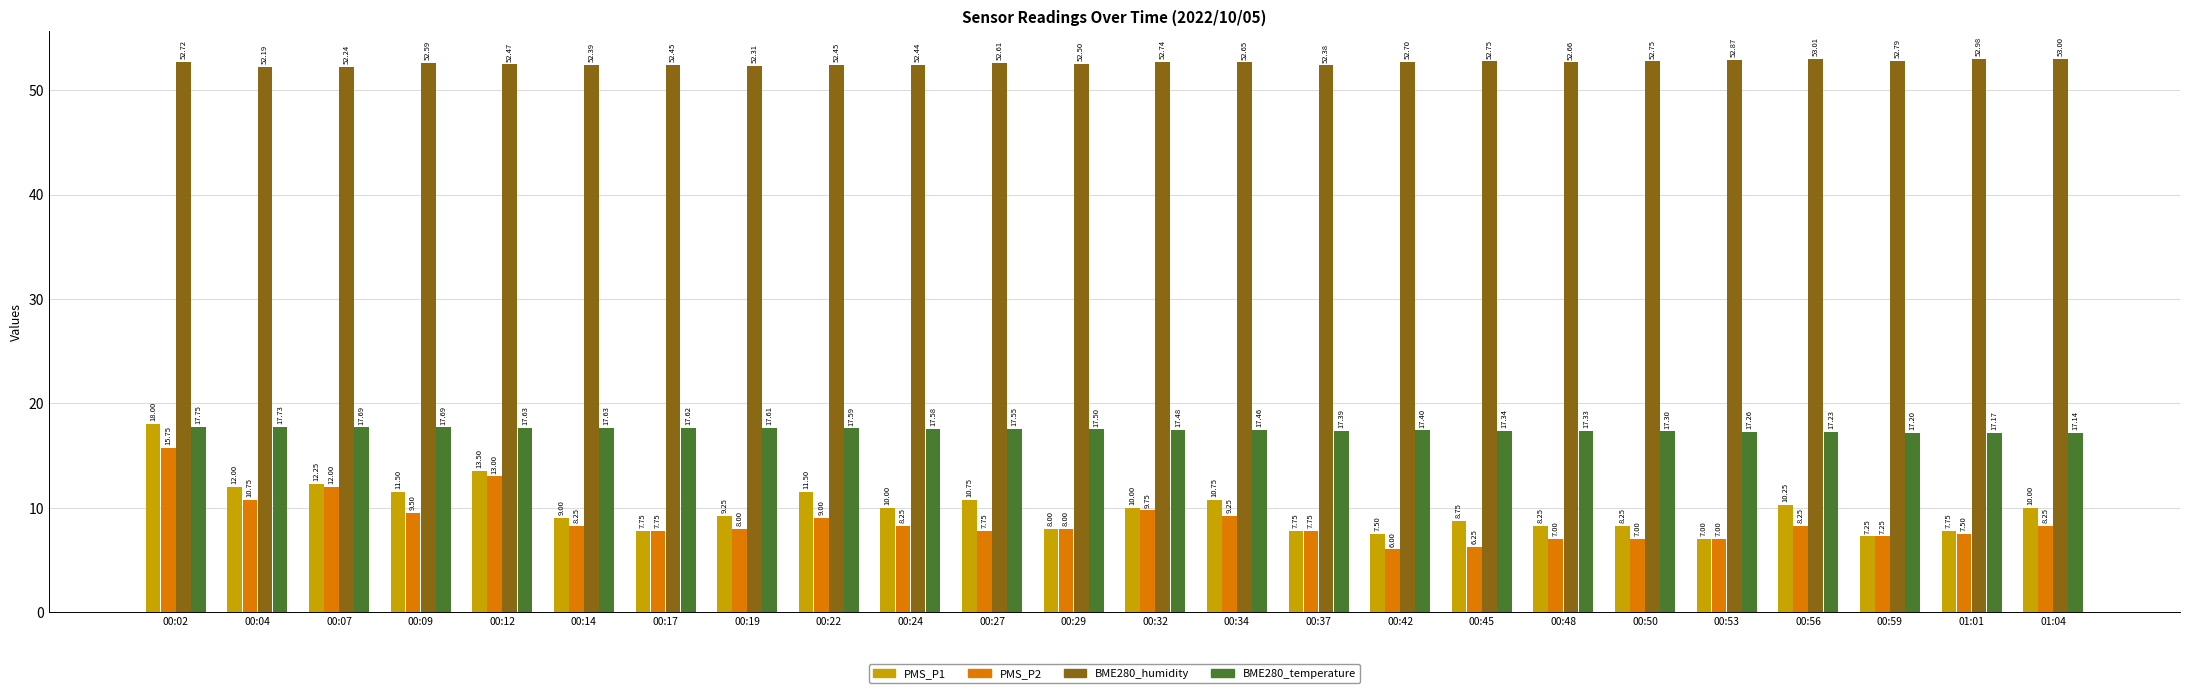

What position from the left is 00:32?

13